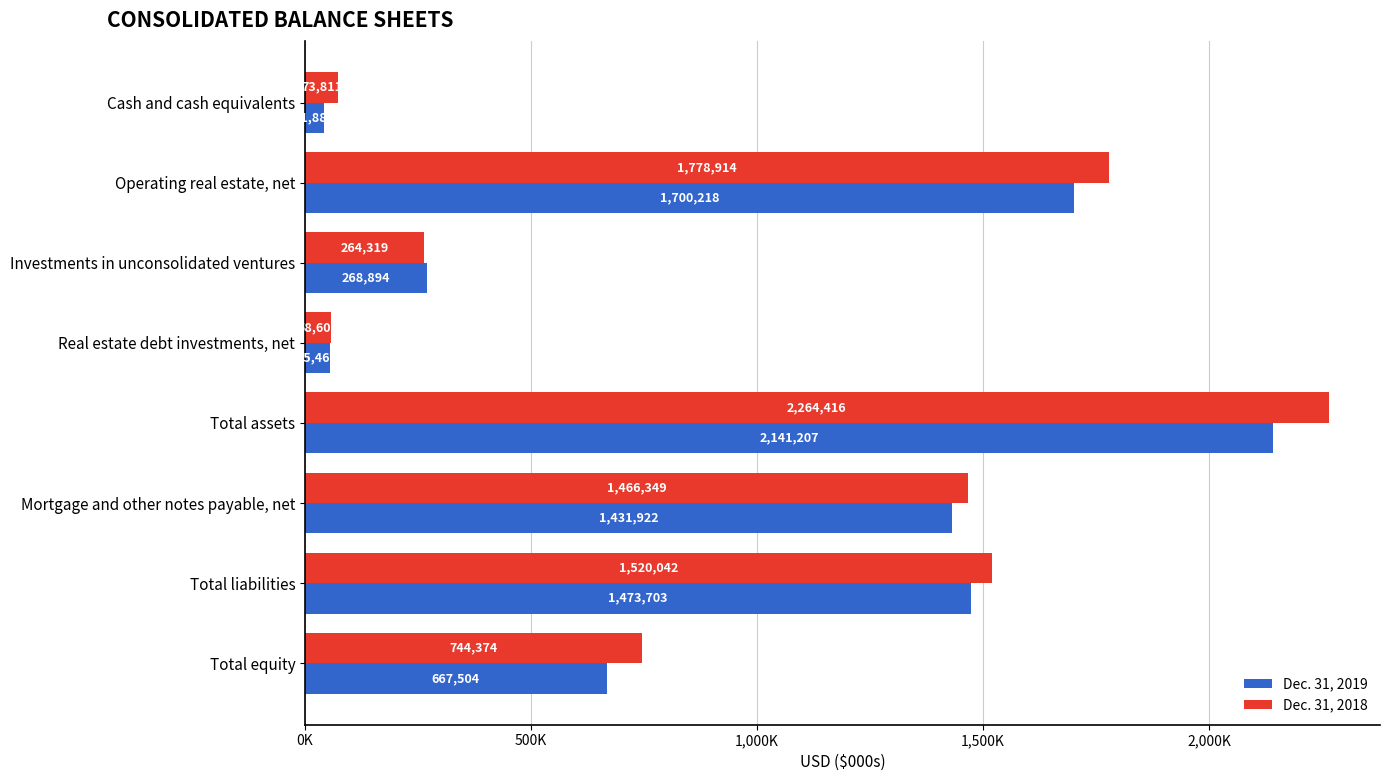

What are all the series names shown in the legend?

Dec. 31, 2019, Dec. 31, 2018